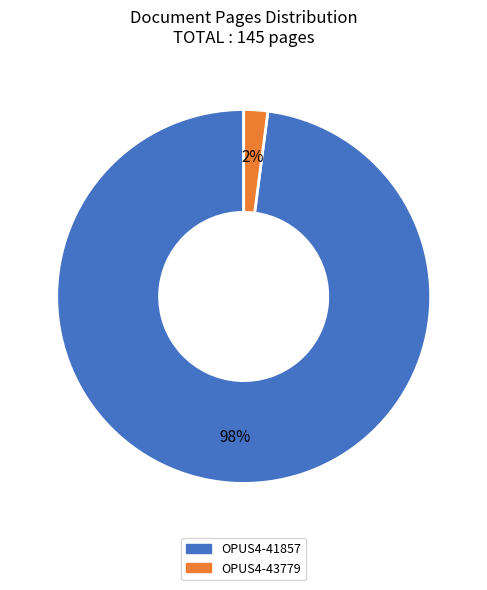

What is the smallest slice in the pie chart?

OPUS4-43779